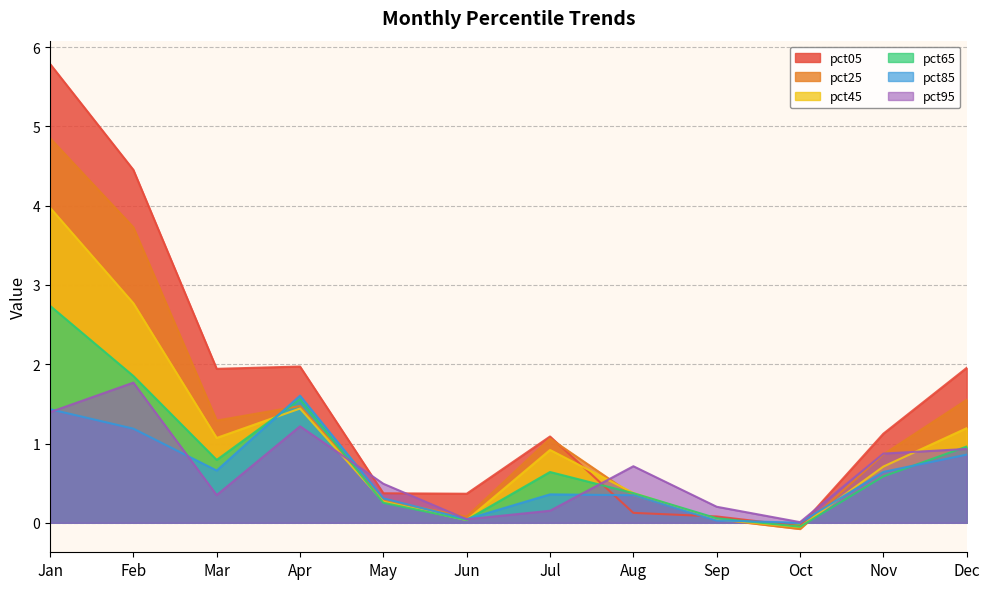

Reading left to right, list all the values displayed in this chart.

pct05: 5.8	4.5	1.9	2.0	0.4	0.4	1.1	0.1	0.1	-0.0	1.1	2.0
pct25: 4.9	3.7	1.3	1.5	0.3	0.1	1.1	0.3	0.0	-0.1	0.9	1.6
pct45: 4.0	2.8	1.1	1.4	0.3	0.0	0.9	0.4	0.0	-0.1	0.7	1.2
pct65: 2.7	1.9	0.8	1.6	0.3	0.0	0.6	0.4	0.1	-0.0	0.6	1.0
pct85: 1.4	1.2	0.7	1.6	0.3	0.0	0.4	0.3	0.0	0.0	0.6	0.9
pct95: 1.4	1.8	0.3	1.2	0.5	0.0	0.2	0.7	0.2	0.0	0.9	0.9